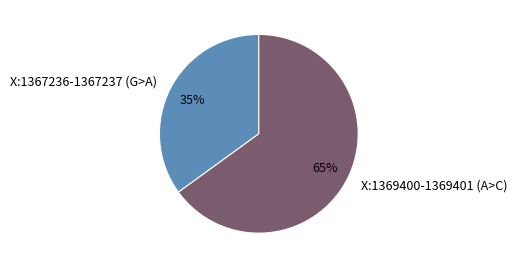

How many segments does this pie chart have?

2